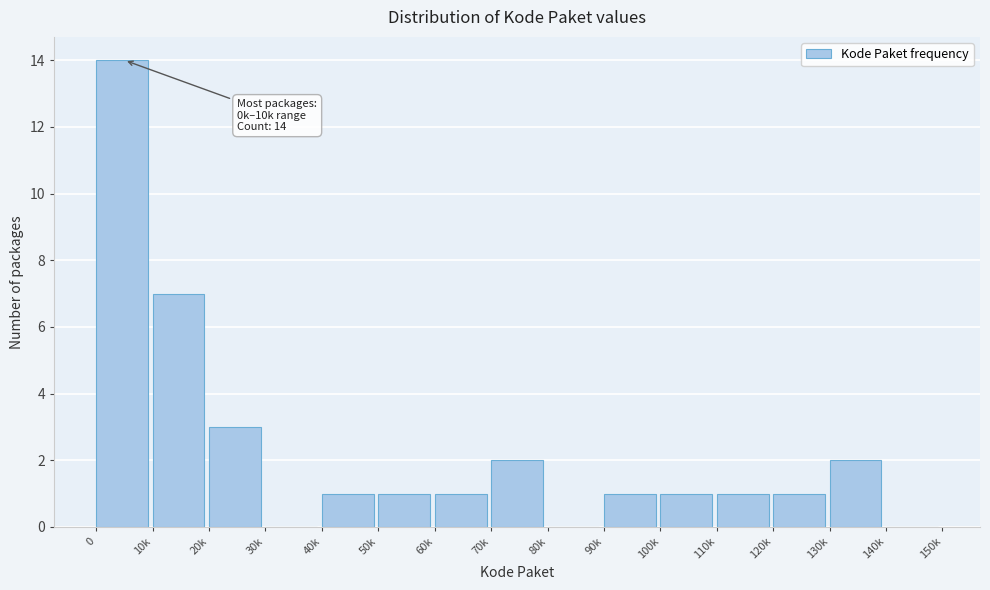

Reading right to left, transcribe all the data shown in this chart.

140k=0	130k=2	120k=1	110k=1	100k=1	90k=1	80k=0	70k=2	60k=1	50k=1	40k=1	30k=0	20k=3	10k=7	0=14